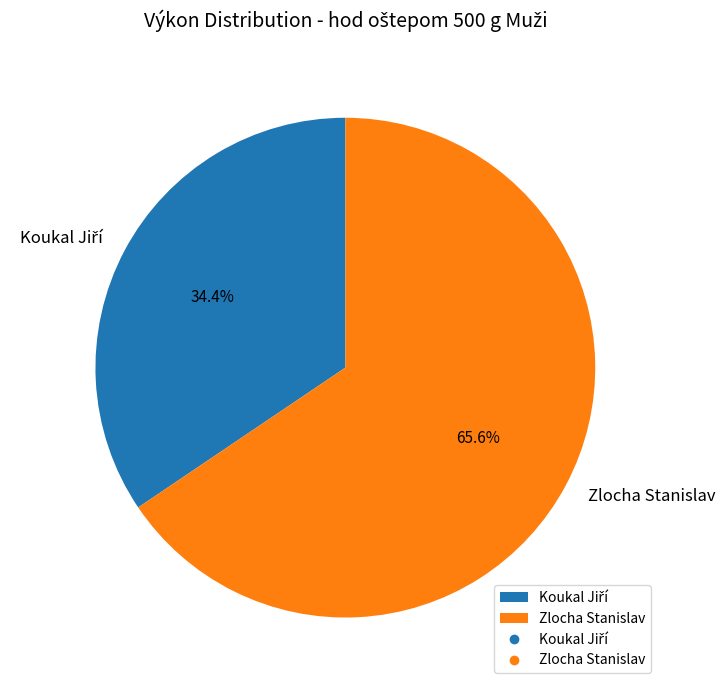

Does any single category account for the majority?

Yes